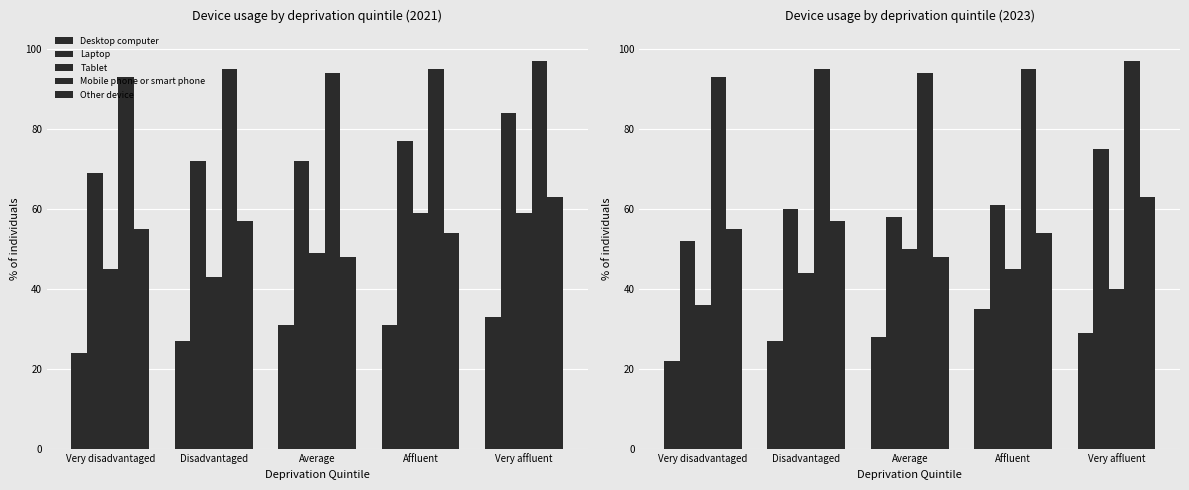

Is it true that Mobile phone or smart phone equals 141 at Average?

False